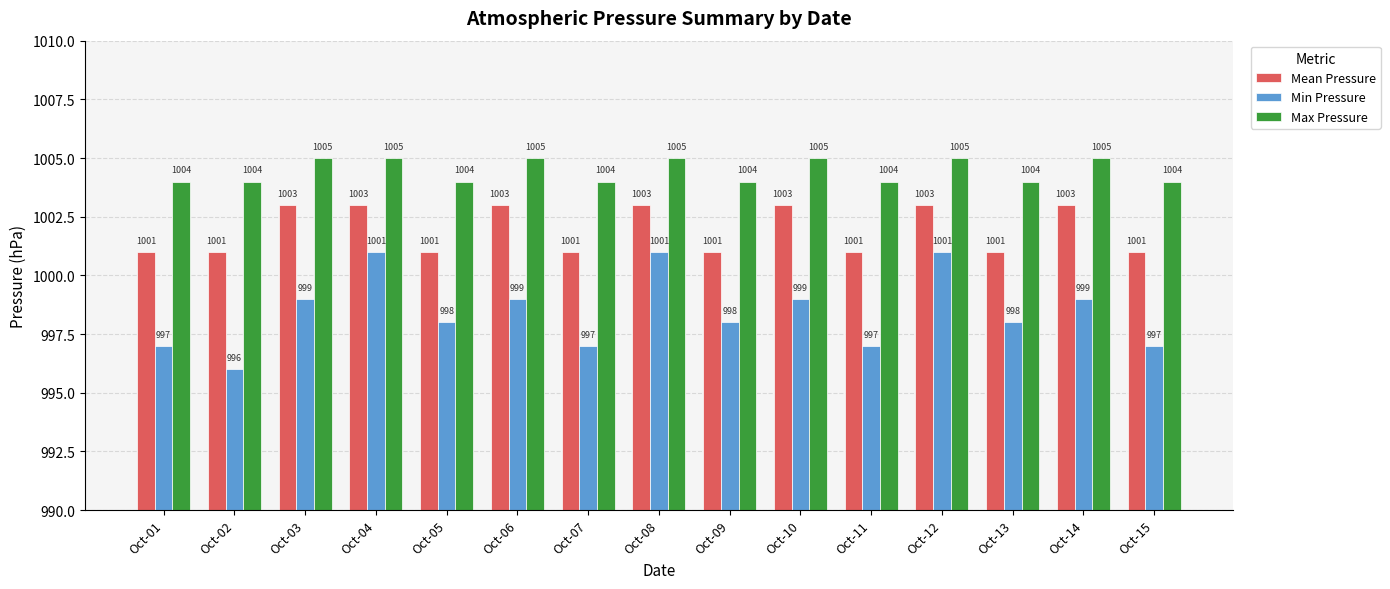

Which series has the largest total across all categories?

Max Pressure